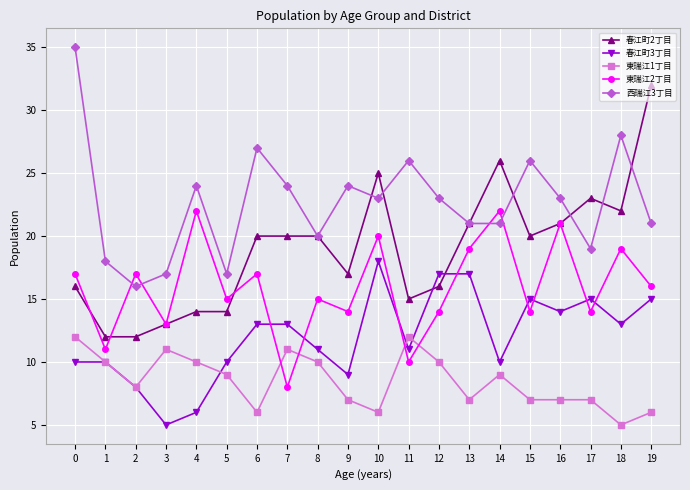

What is the average value of the 春江町3丁目 series?

12